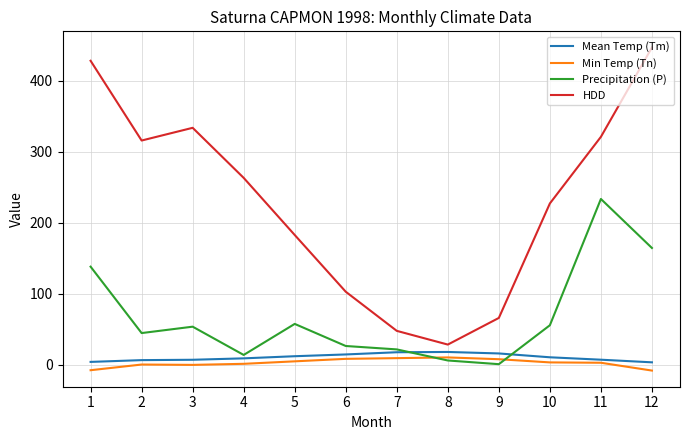

What is the average value of the Precipitation (P) series?

68.2